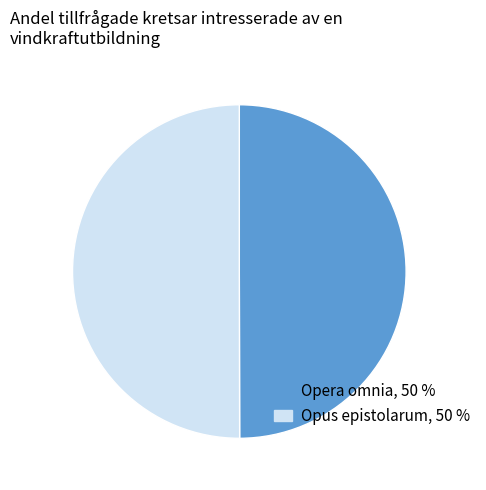

Approximately how many times larger is the value at Opera omnia compared to Opus epistolarum?

1.0